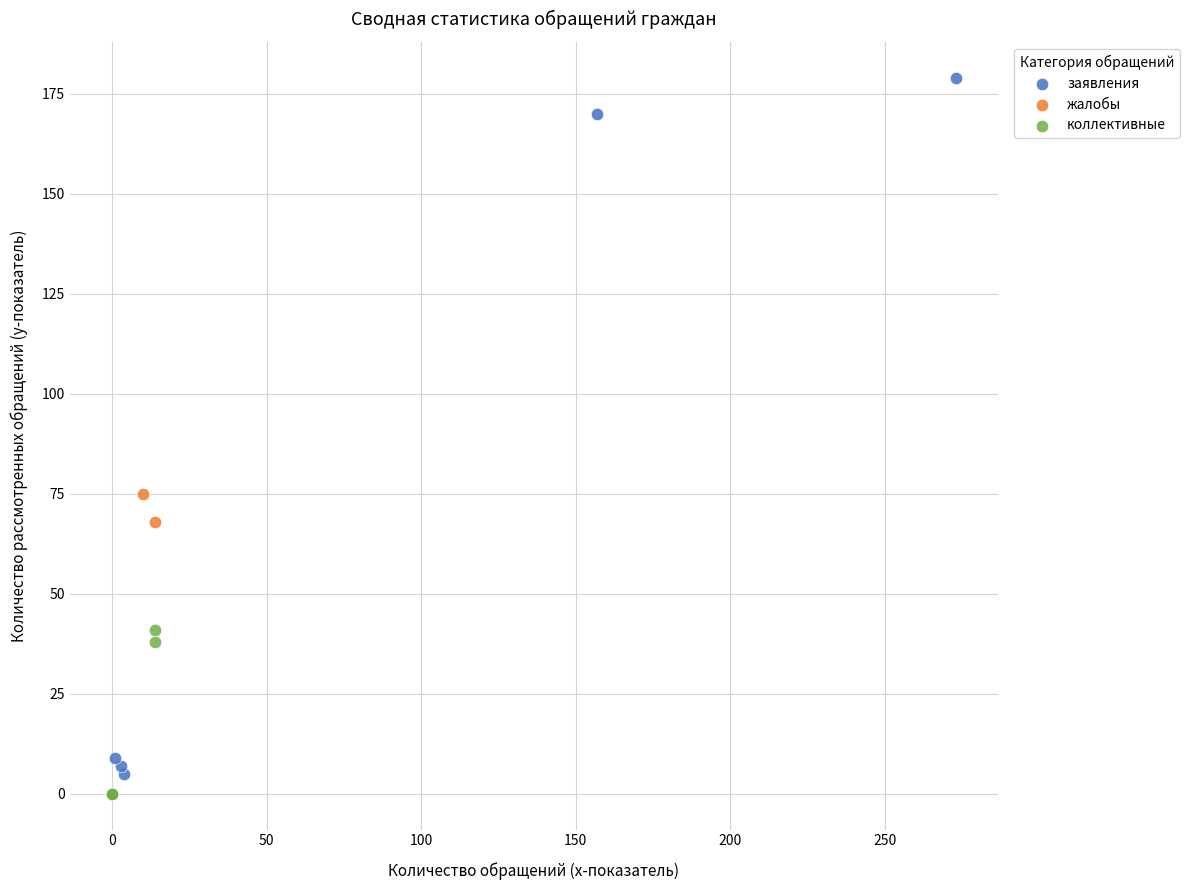

Which series has the widest spread of Y values?

заявления